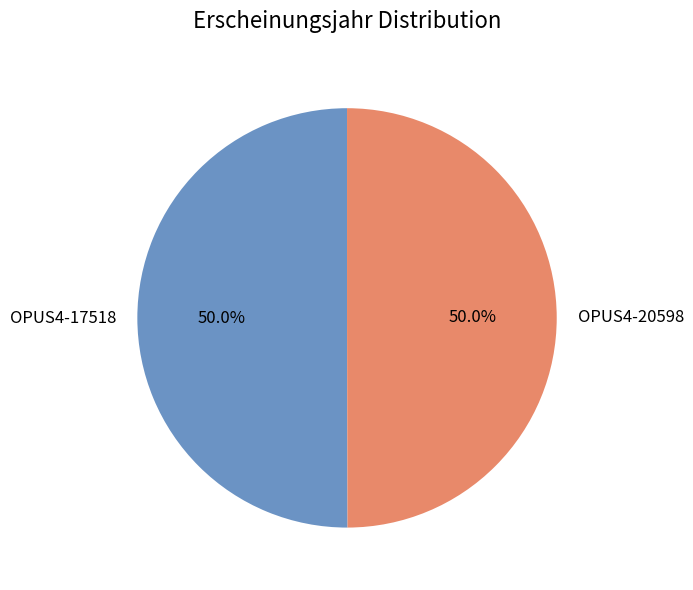

To the nearest percent, what portion does OPUS4-20598 represent?

50%